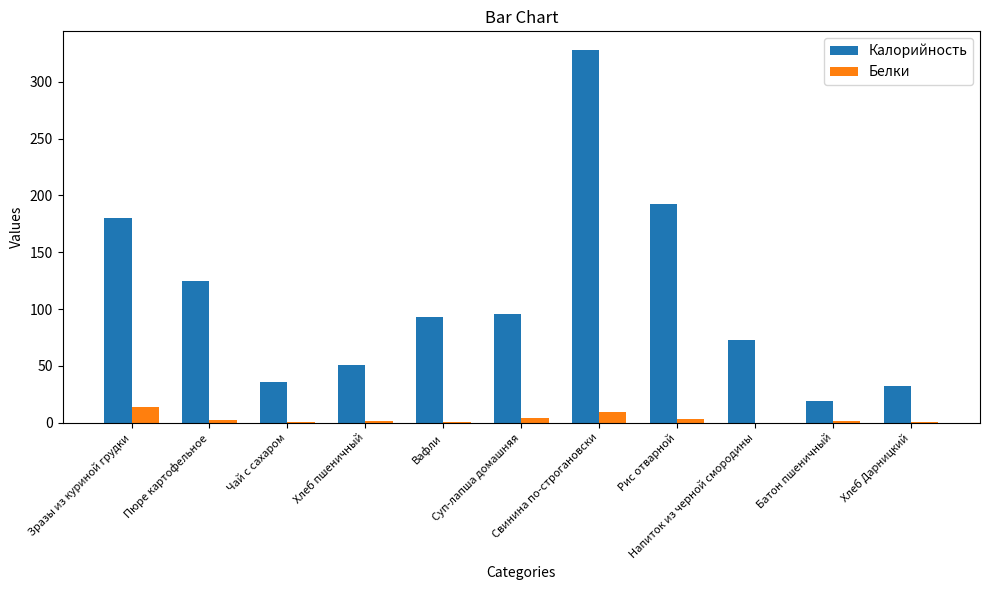

What is the sum of all Белки values?

38.8